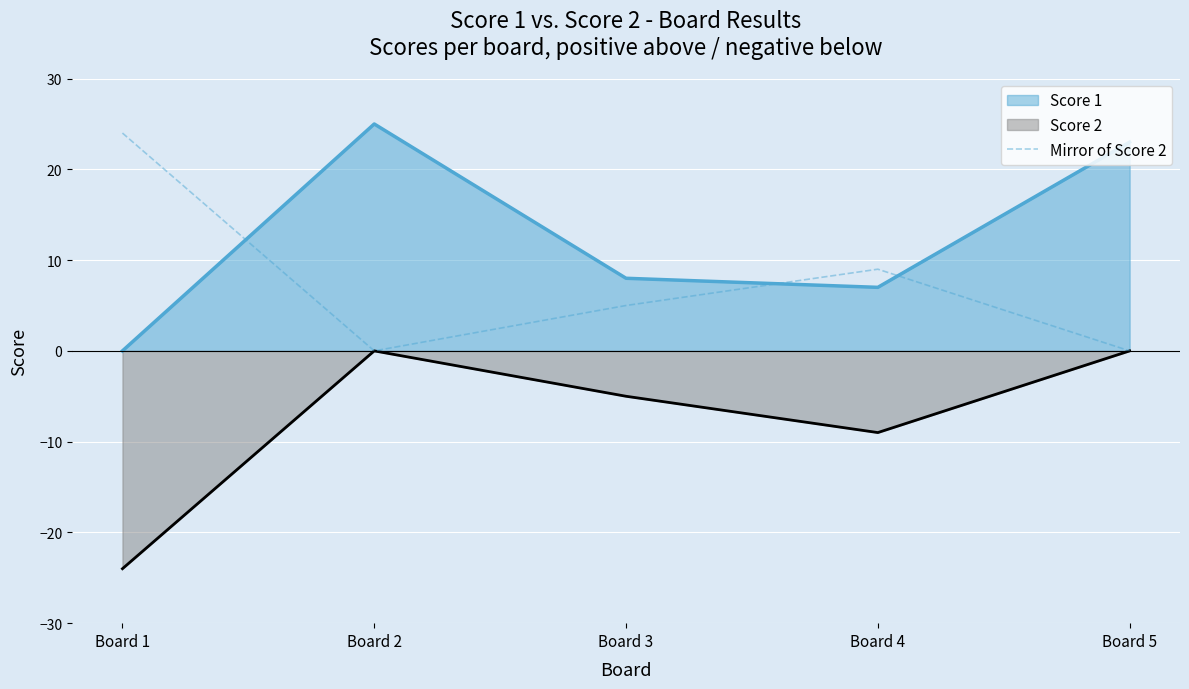

How many series are shown in this chart?

3